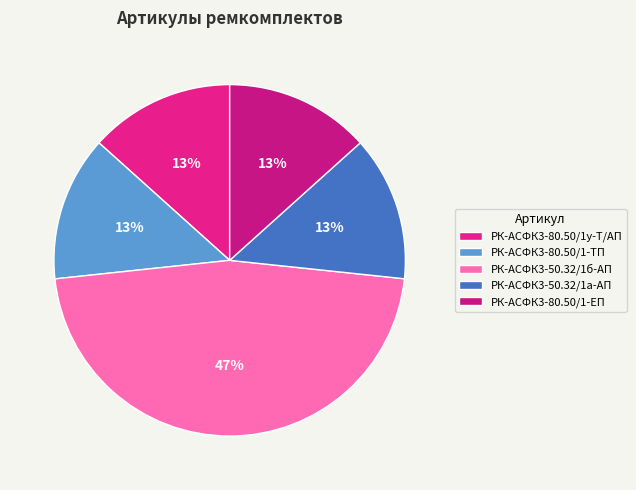

Is it true that РК-АСФК3-50.32/1б-АП is 35% of the pie?

False